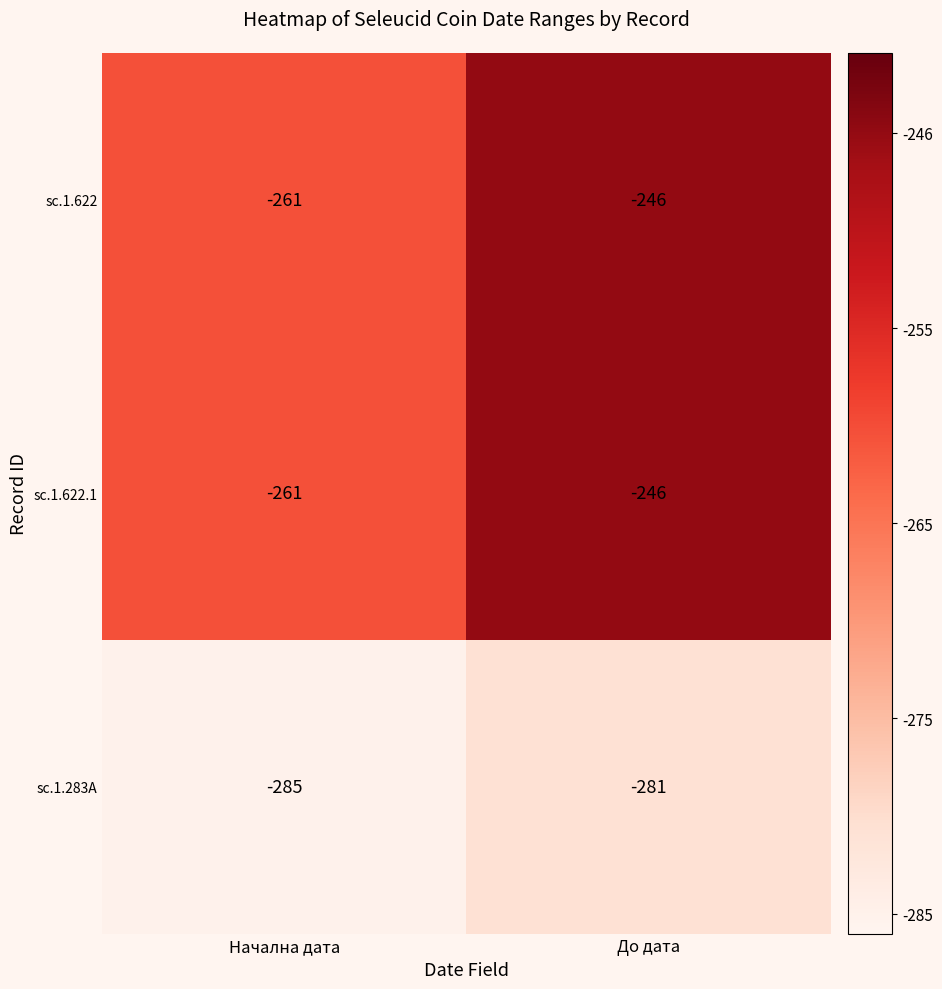

Count the number of categories in the chart.

2